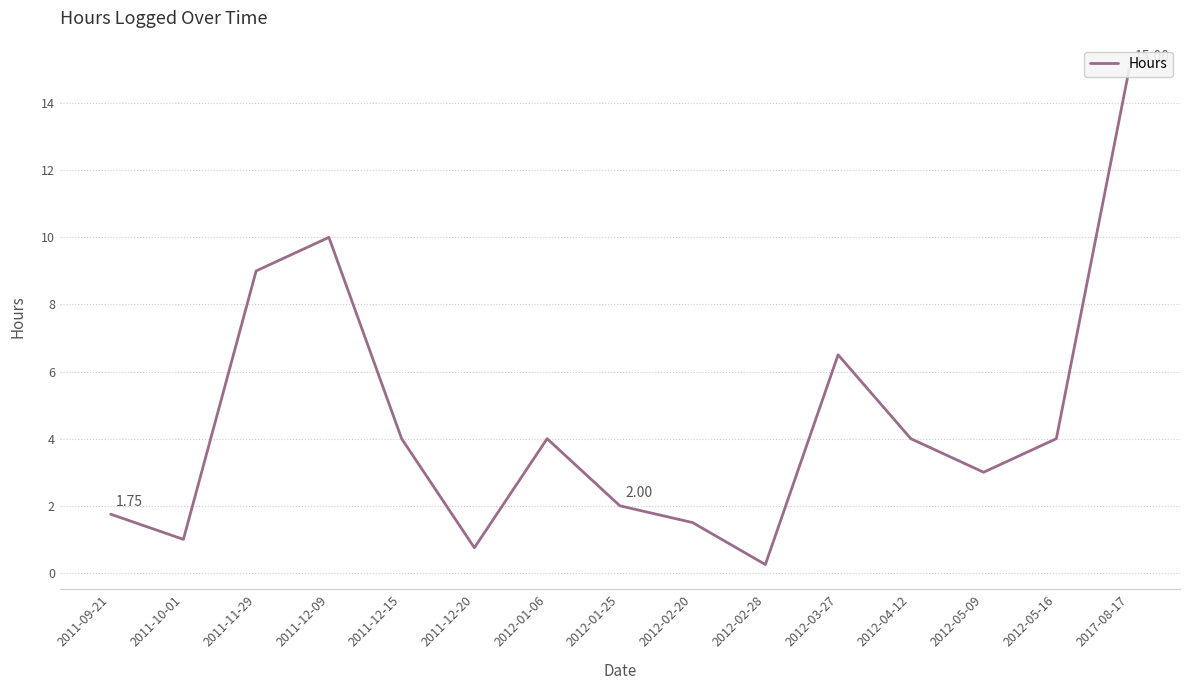

At which category does the chart reach its minimum across all series?

2012-02-28